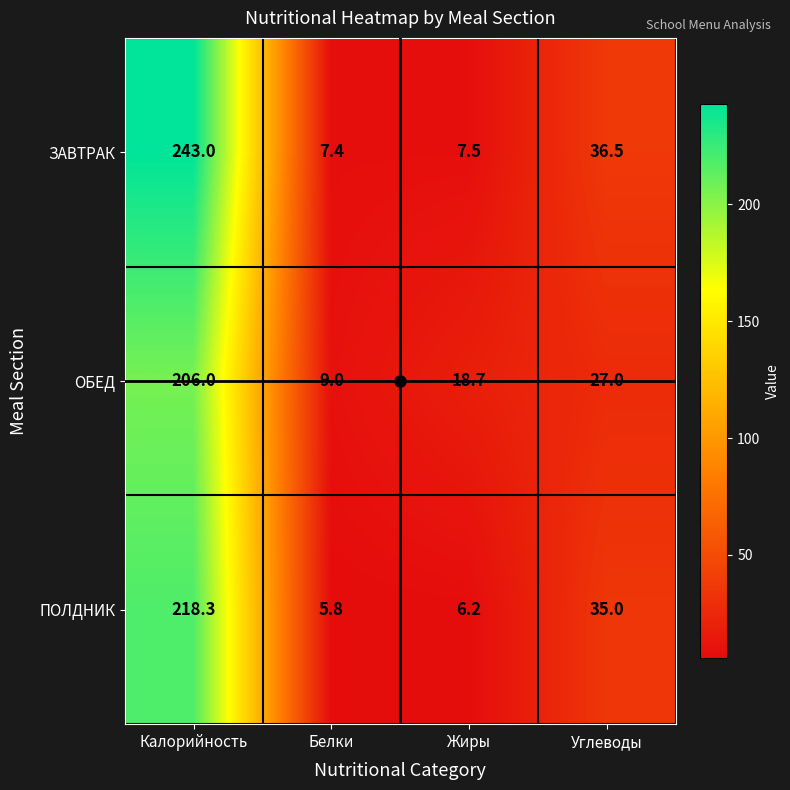

At how many categories does at least one series exceed 120?

1